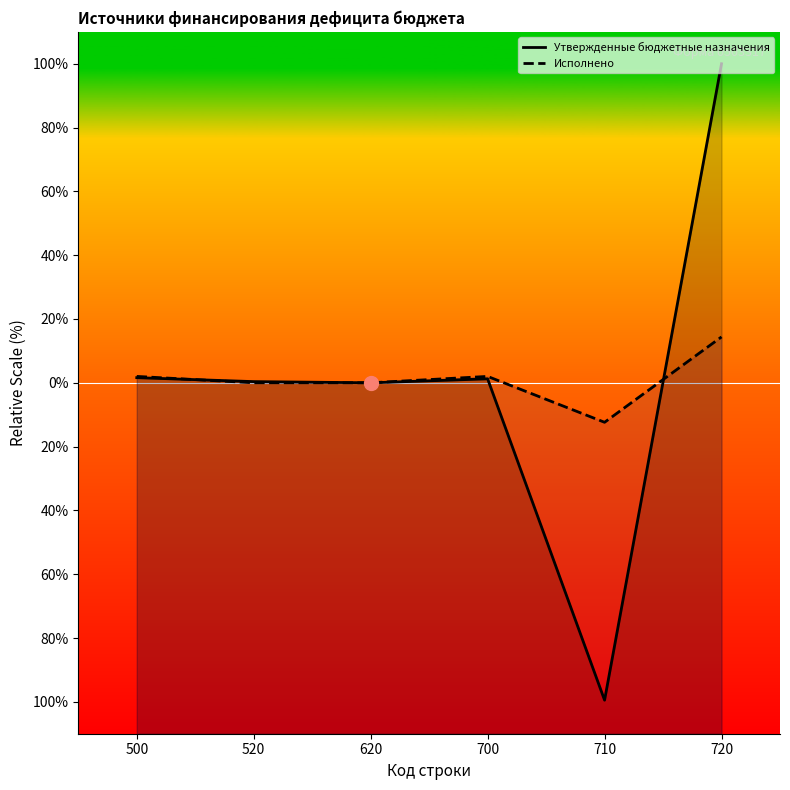

How many negative values does the Утвержденные бюджетные назначения series have?

1